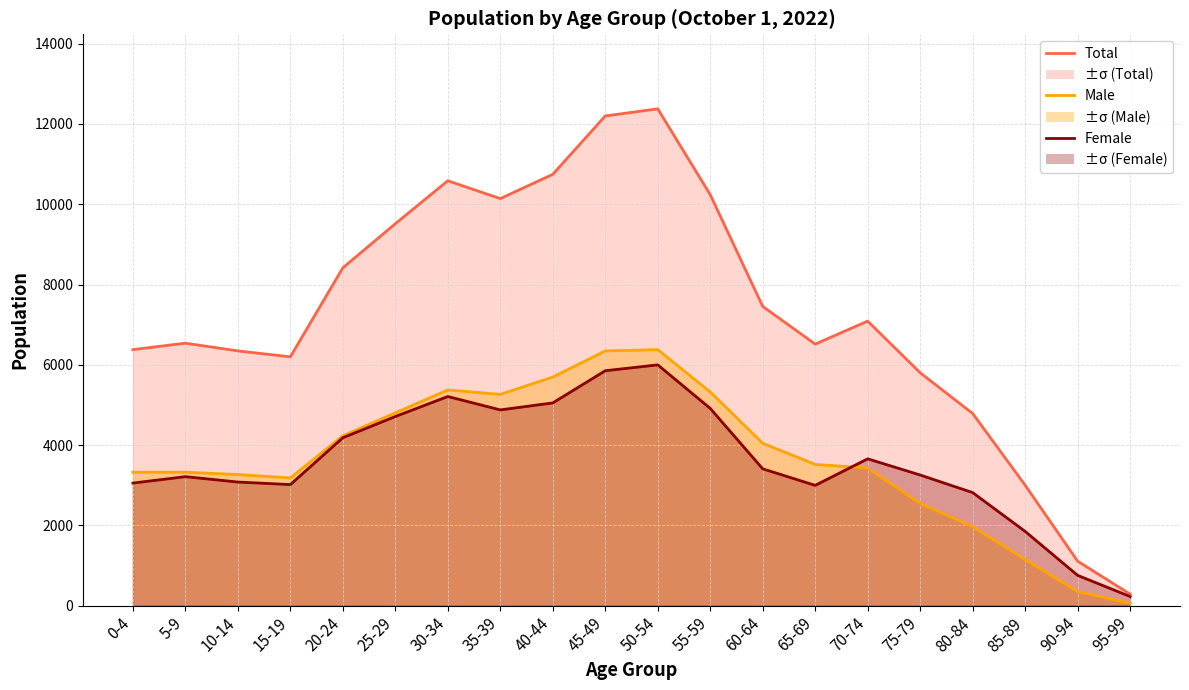

What value does the Female line series have at 35-39, to the nearest 10?

4880